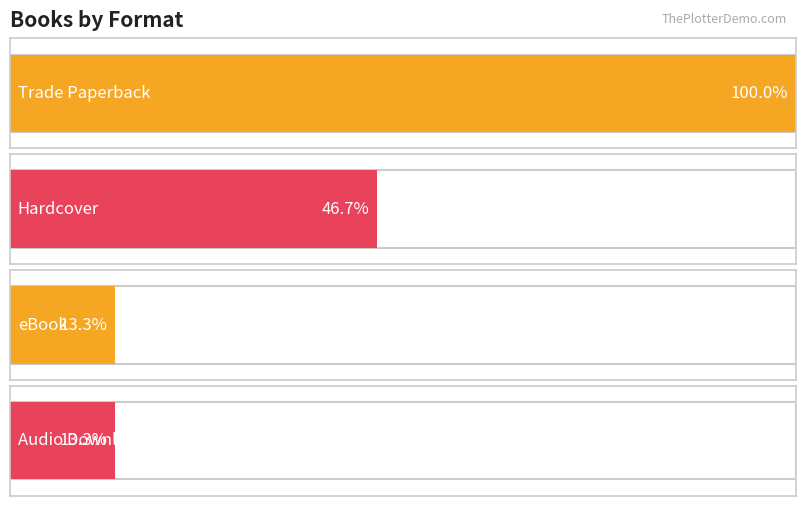

What position from the right is Trade Paperback?

3